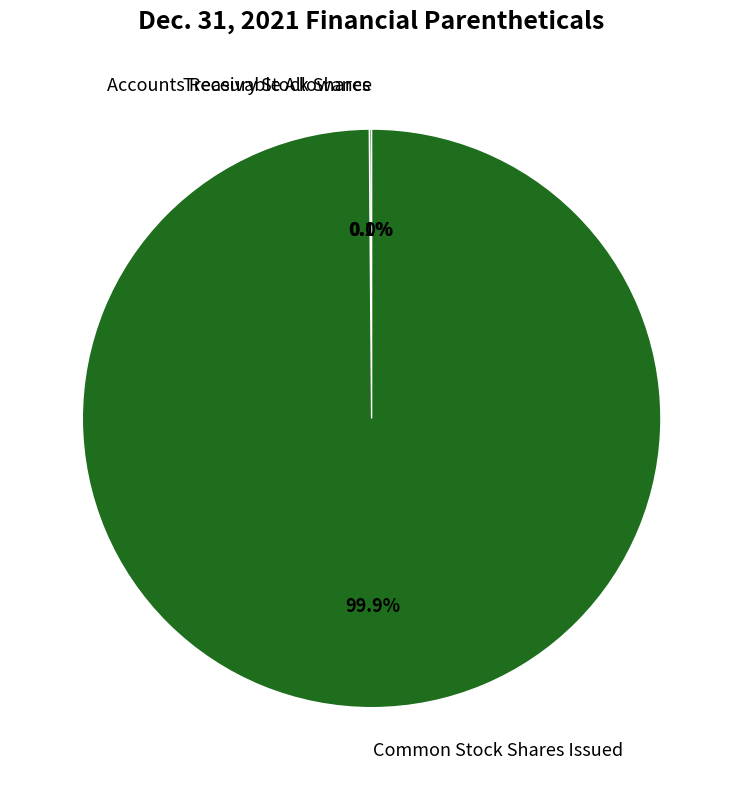

What is the largest slice in the pie chart?

Common Stock Shares Issued